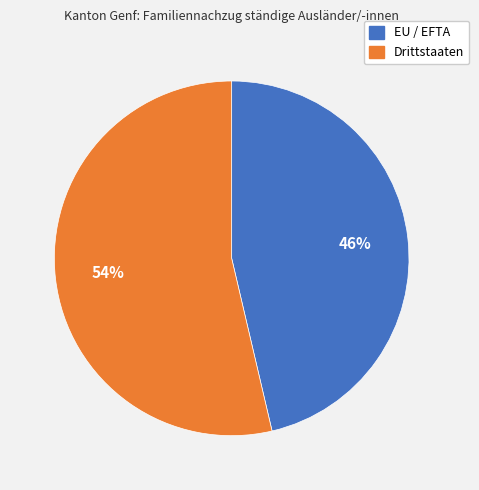

To the nearest percent, what is the combined percentage of EU / EFTA and Drittstaaten?

100%